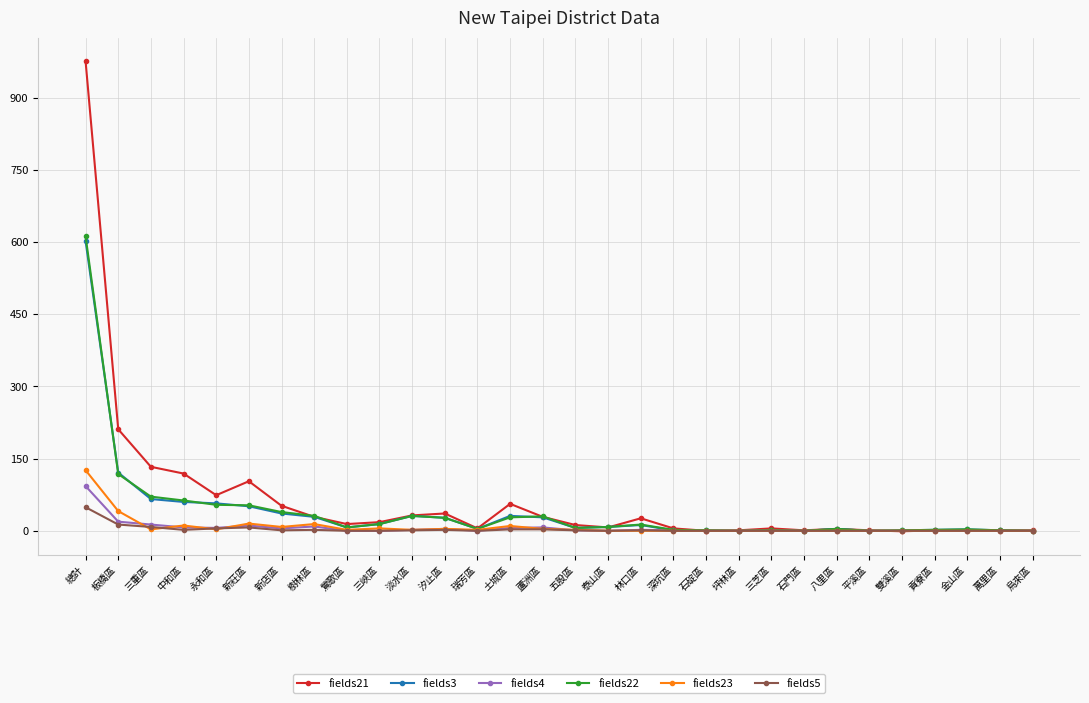

The value of fields23 at 新莊區 is 15. True or false?

True